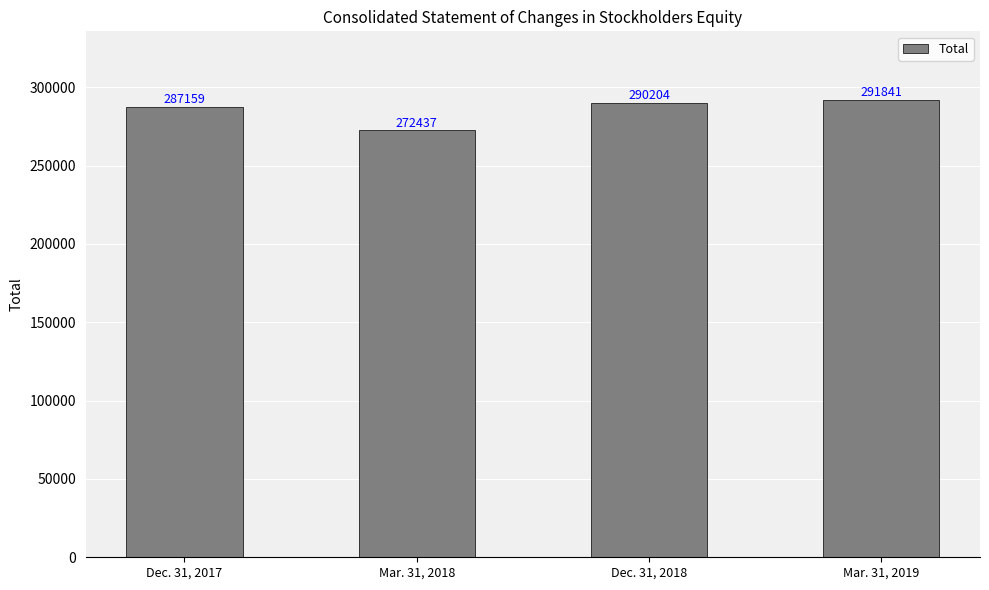

The chart shows a value of 291841 at Mar. 31, 2019. True or false?

True